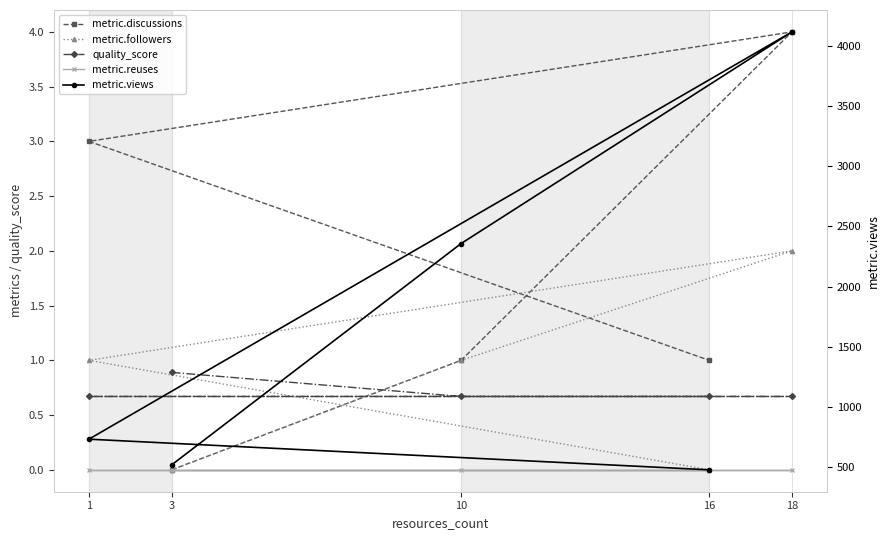

What is the greatest value displayed?

4119.0